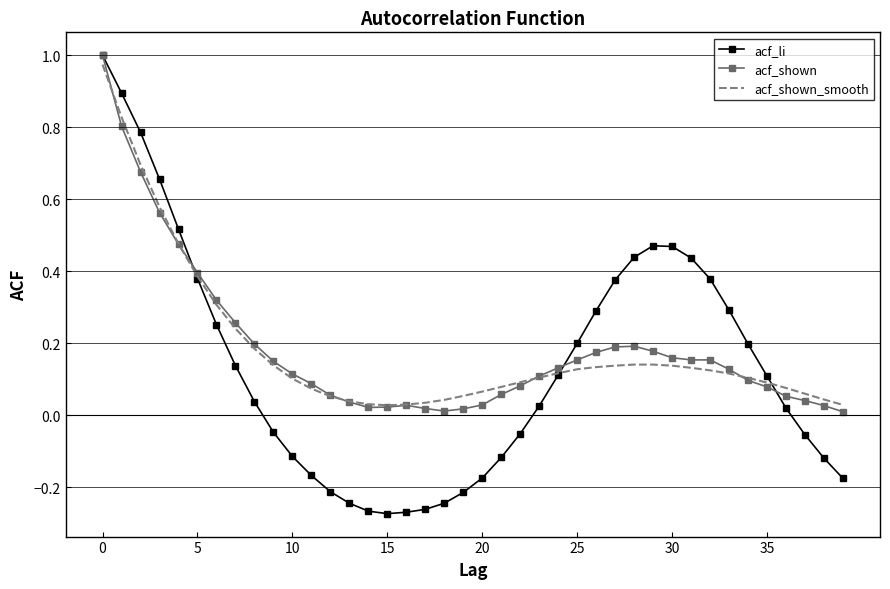

Which series has the largest range (max minus min)?

acf_li